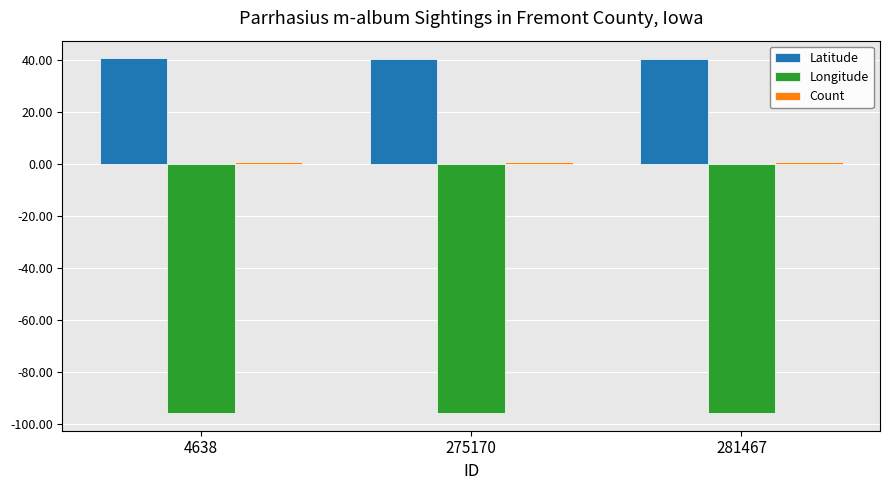

What is the maximum value for Longitude?

-95.6